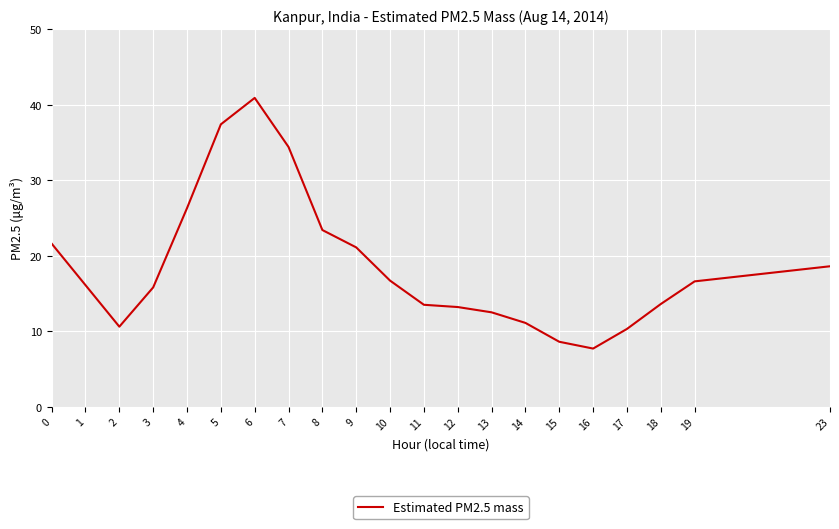

Read the value at 18.

13.6